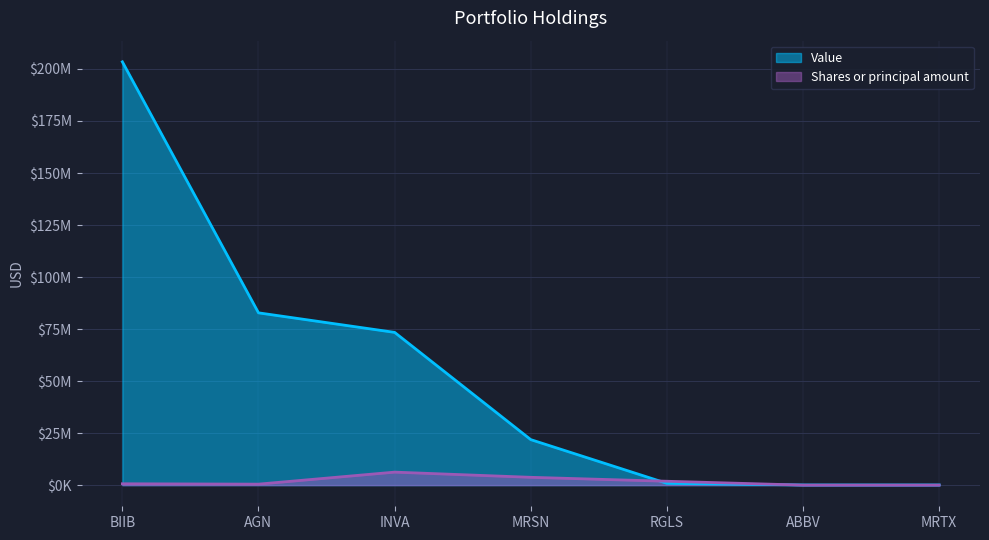

How many data points in Shares or principal amount are less than 643000?

3